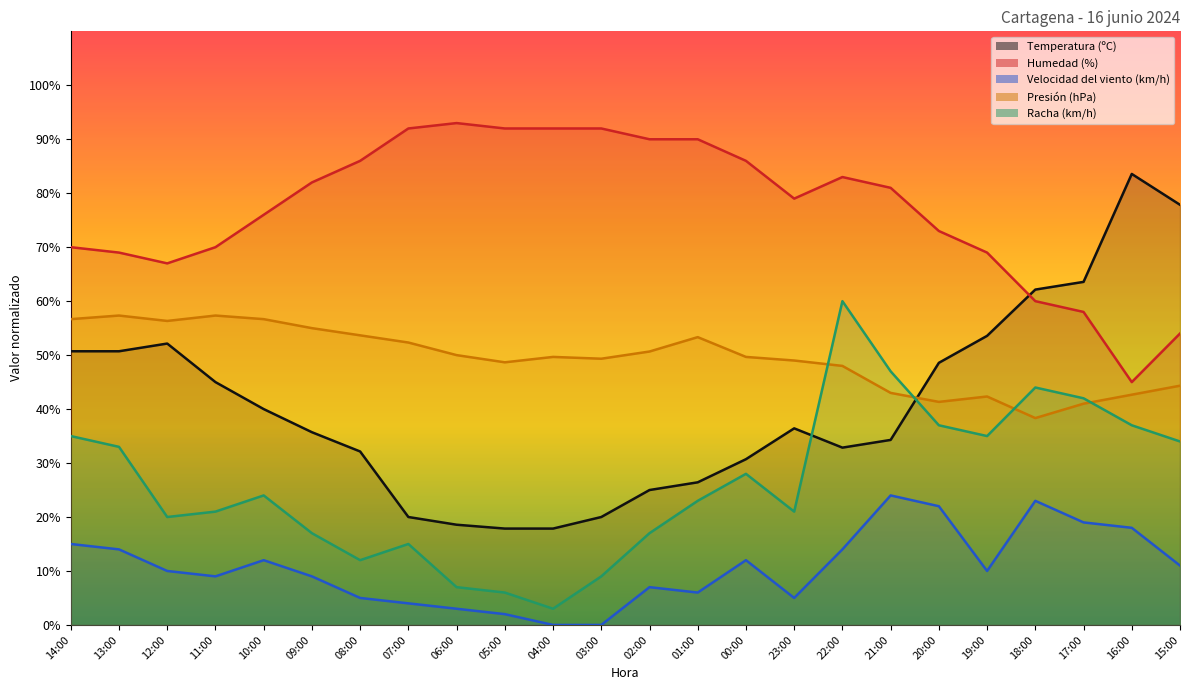

How many series are shown in this chart?

5